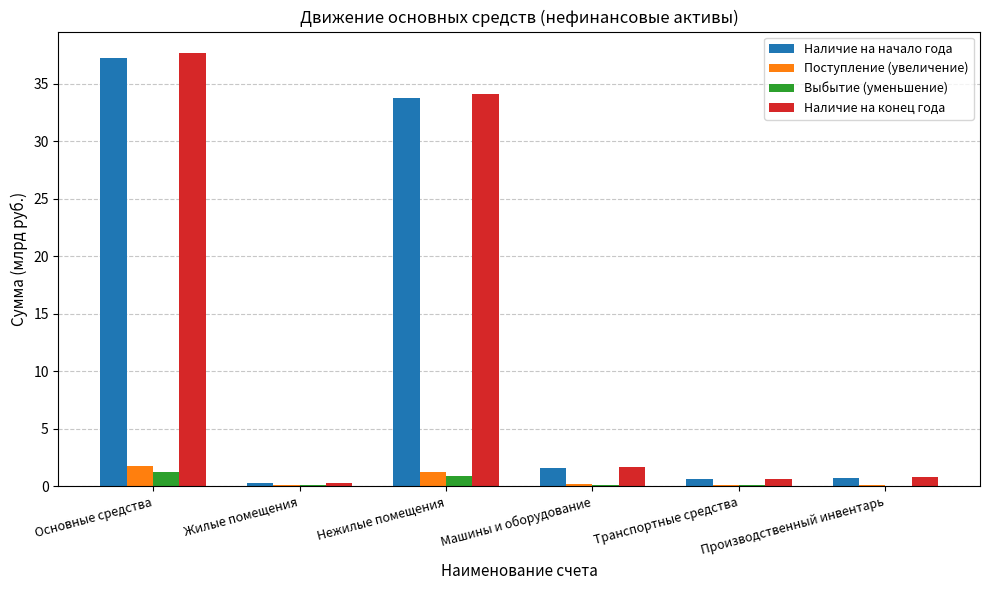

True or false: Наличие на конец года has a value of 0.6 at Транспортные средства.

True